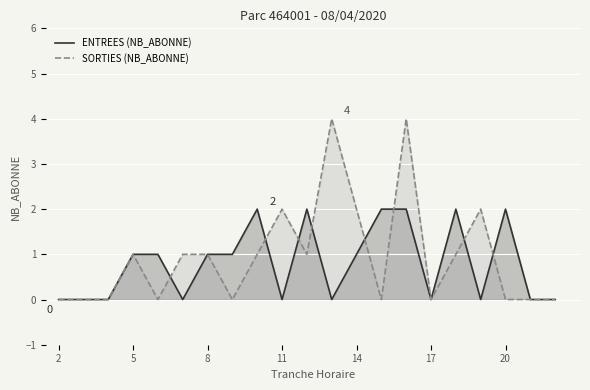

Reading left to right, what are all the values shown in this chart?

ENTREES (NB_ABONNE): 0	0	0	1	1	0	1	1	2	0	2	0	1	2	2	0	2	0	2	0	0
SORTIES (NB_ABONNE): 0	0	0	1	0	1	1	0	1	2	1	4	2	0	4	0	1	2	0	0	0